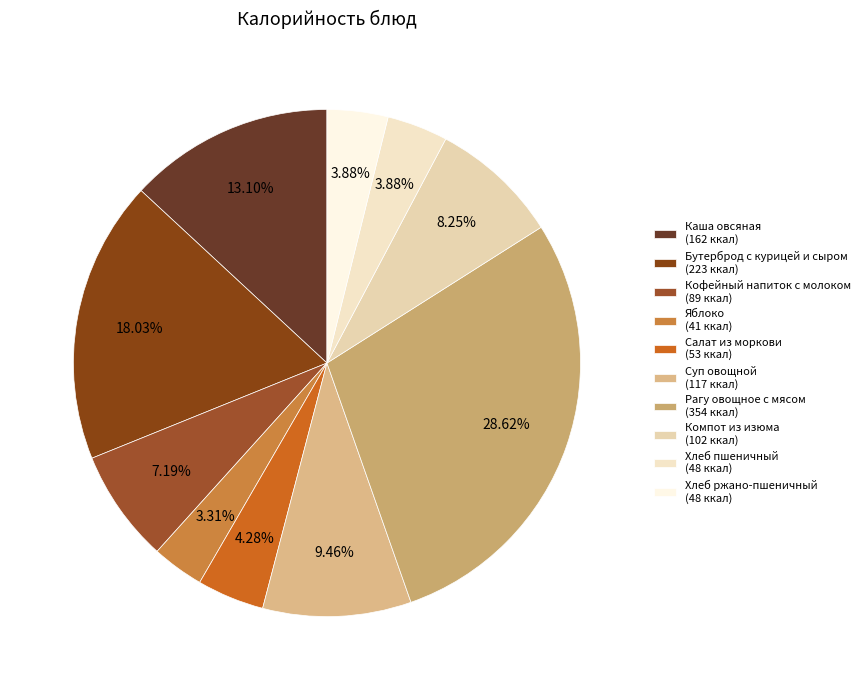

Which slice is the smallest?

Яблоко